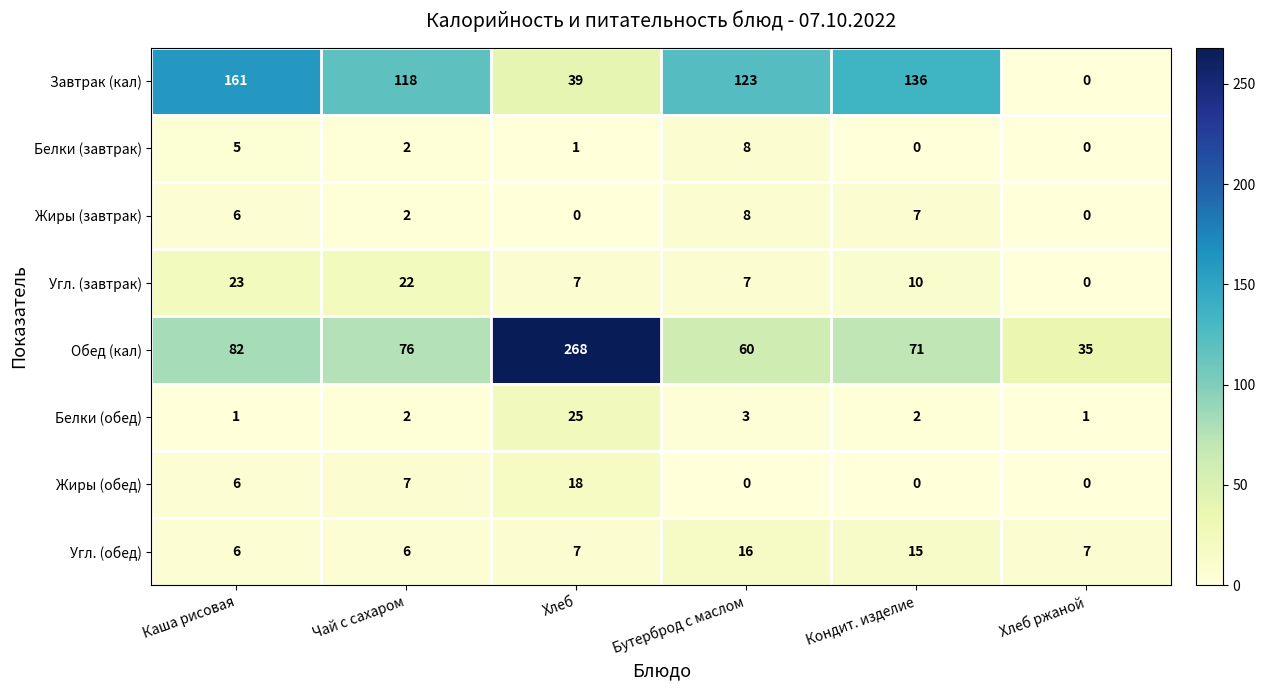

Count the number of data series in this chart.

8